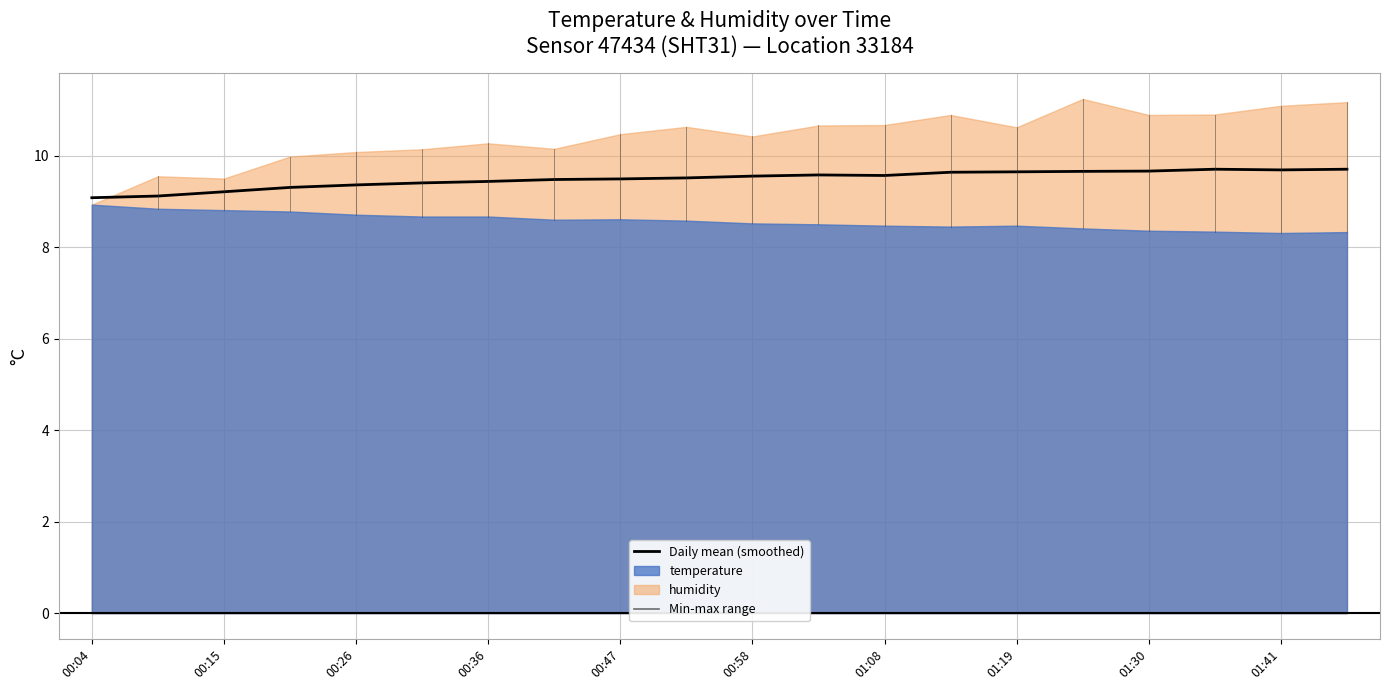

What is the value of the 10th point from the left?

9.5